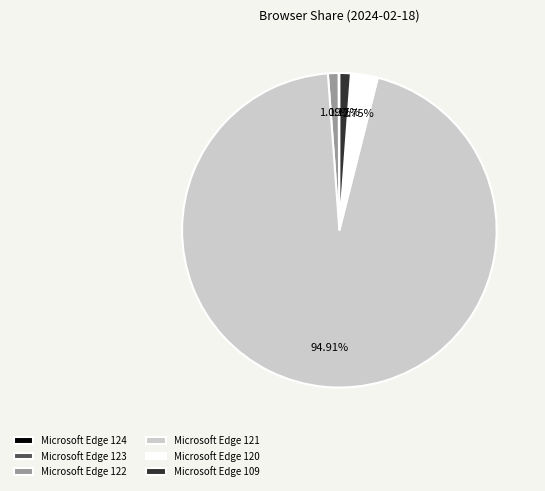

Which category accounts for the majority?

Microsoft Edge 121